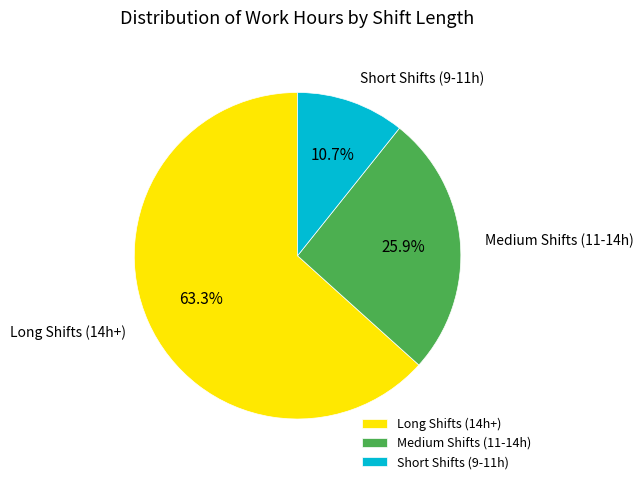

Combined, what portion of the pie is Long Shifts (14h+) and Medium Shifts (11-14h)?

89.3%